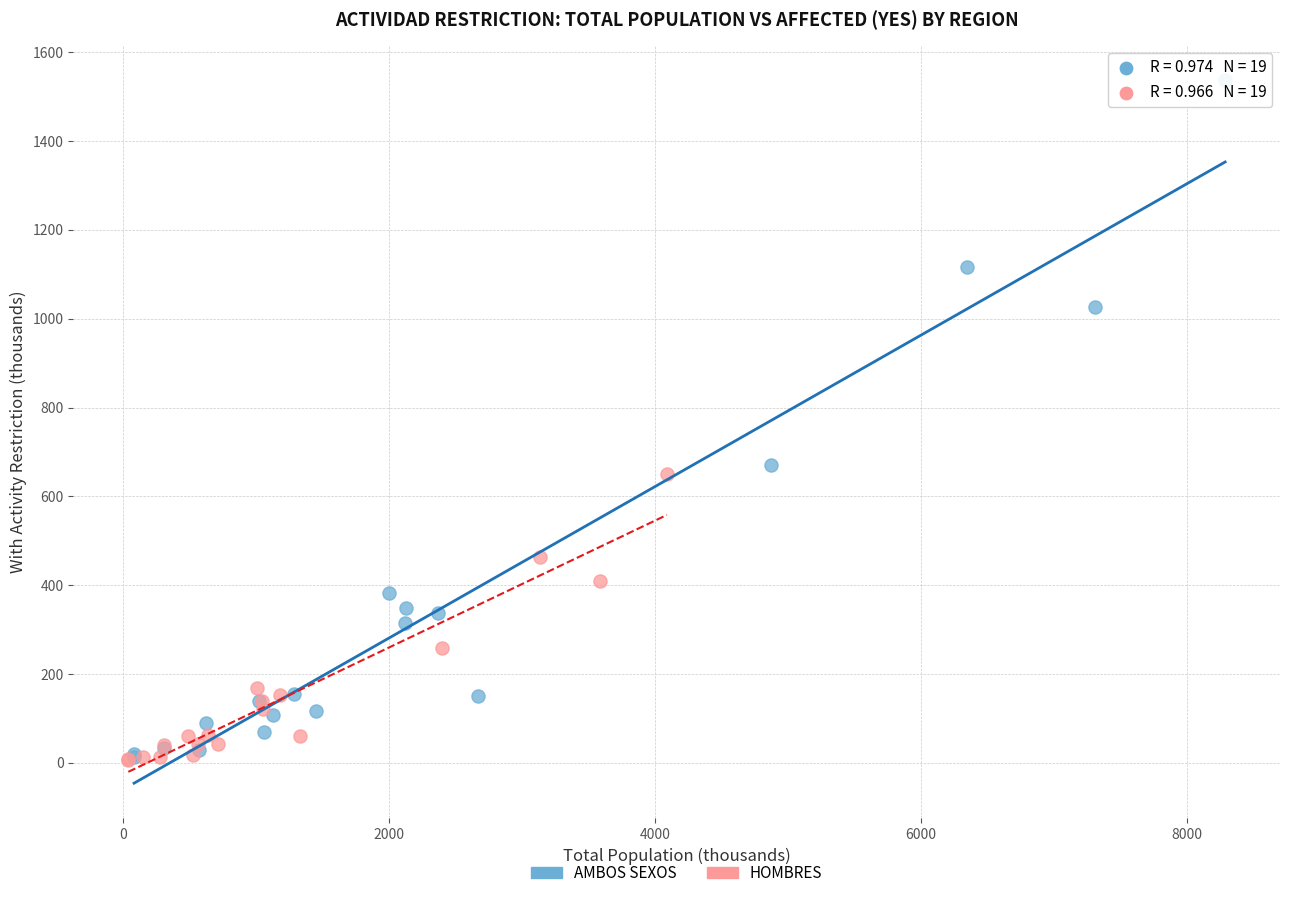

Which series contains the highest Y value?

AMBOS SEXOS